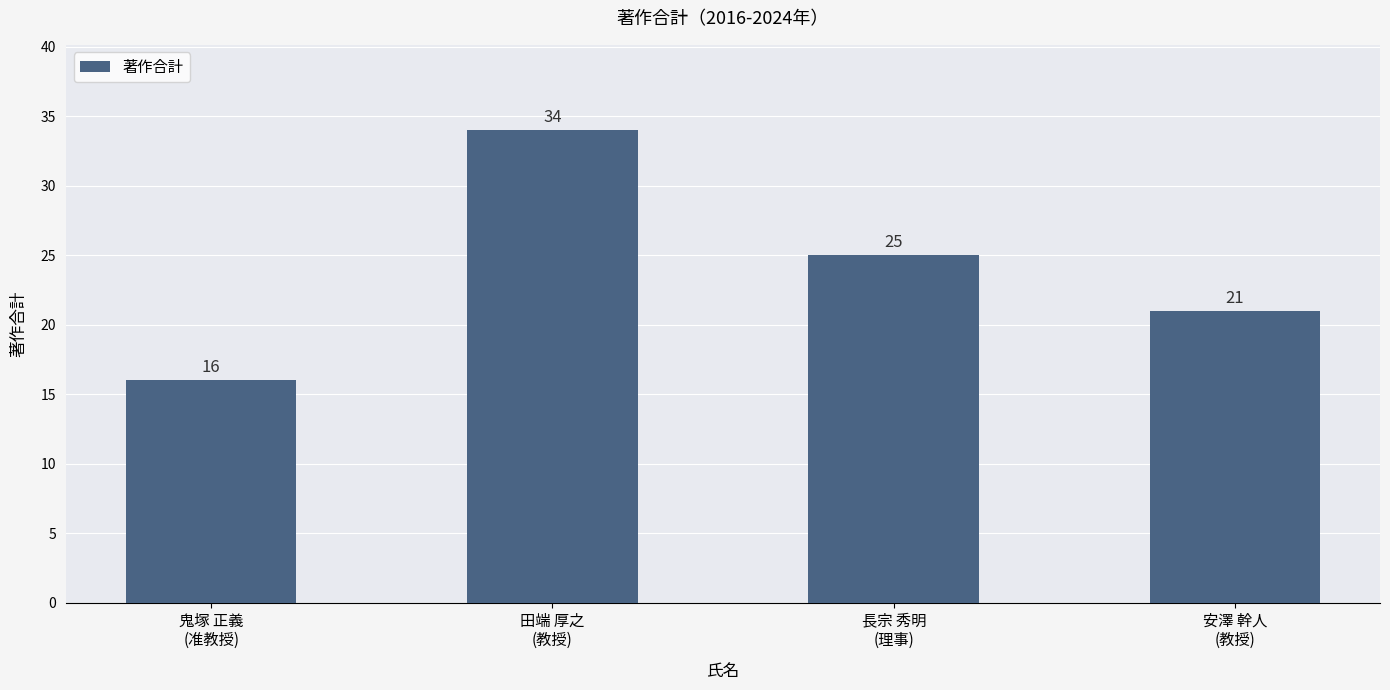

Which has a higher value, 田端 厚之
(教授) or 安澤 幹人
(教授)?

田端 厚之
(教授)